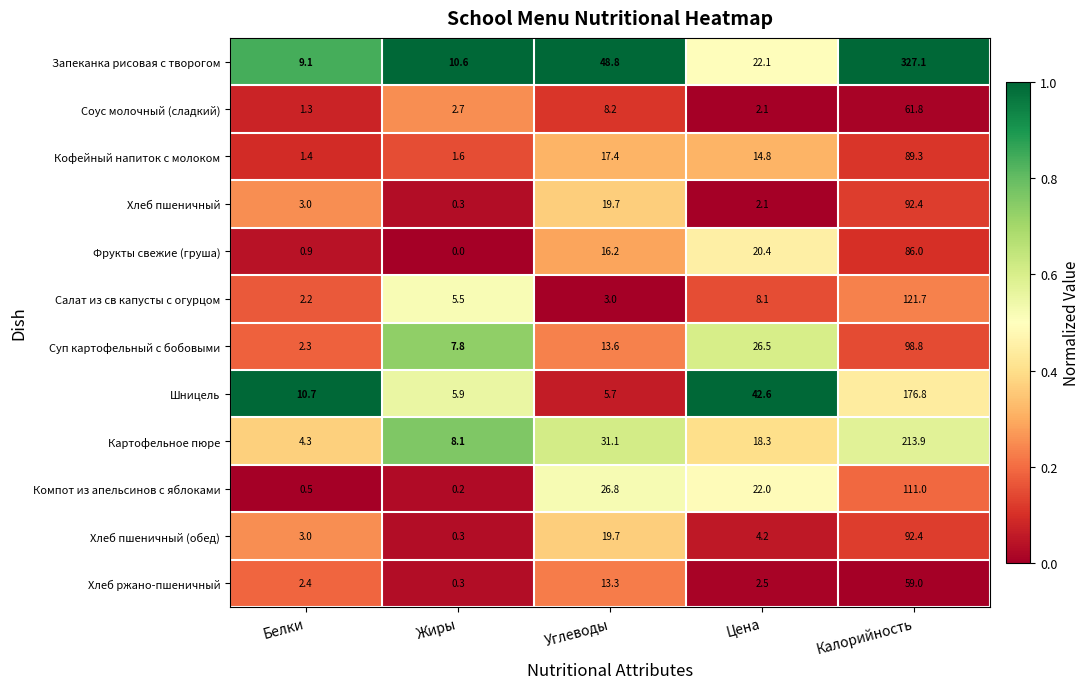

What is the difference between the maximum and second lowest values in the Соус молочный (сладкий) series?

59.7